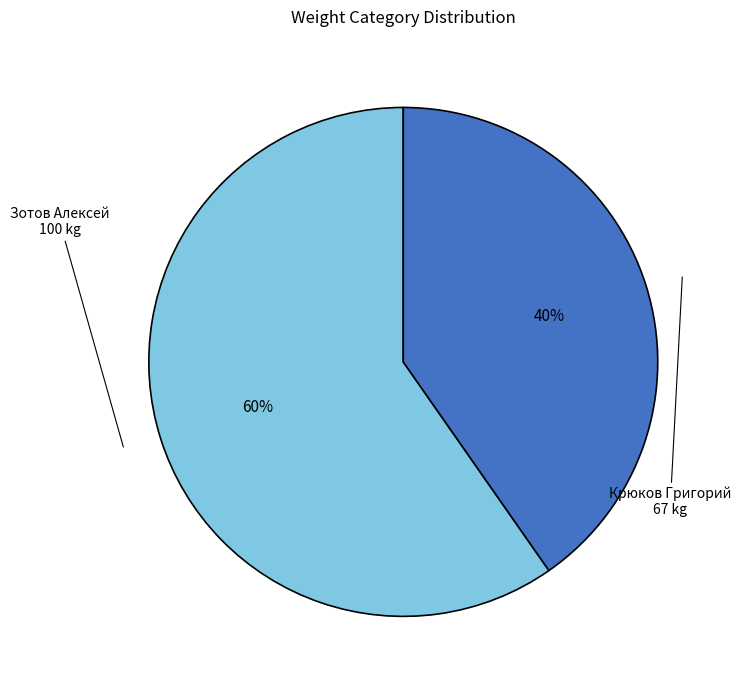

To the nearest percent, what is the average slice percentage?

50%